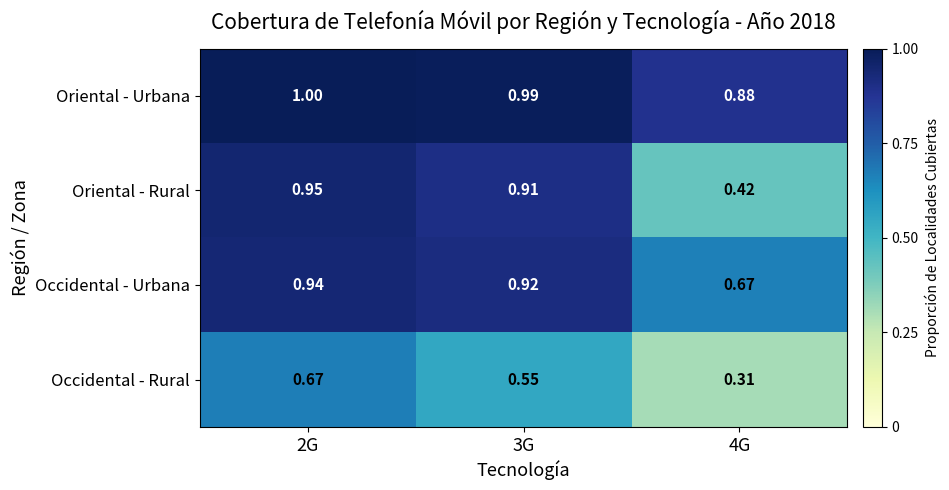

Which series has the largest total across all categories?

Oriental - Urbana